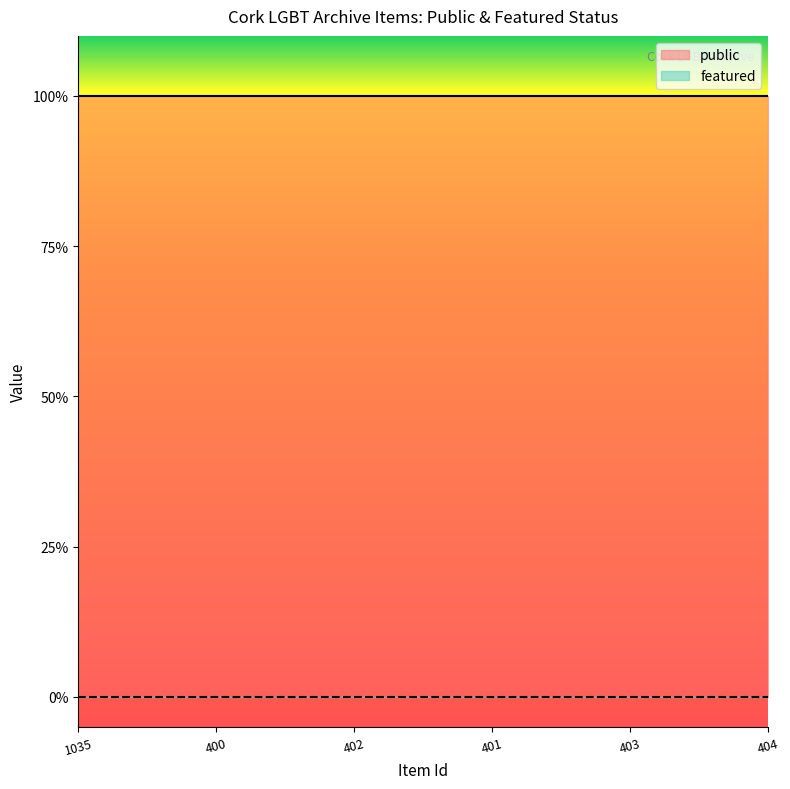

What is the total value across all series at 401?

1